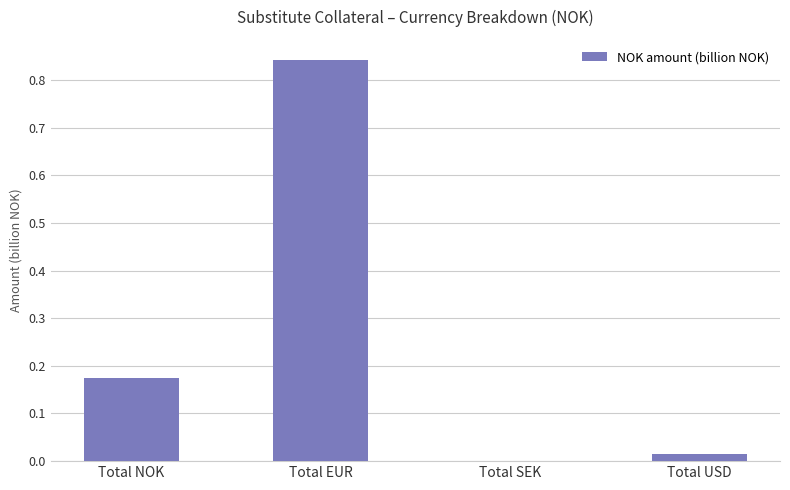

What is the sum of all values?

1.0